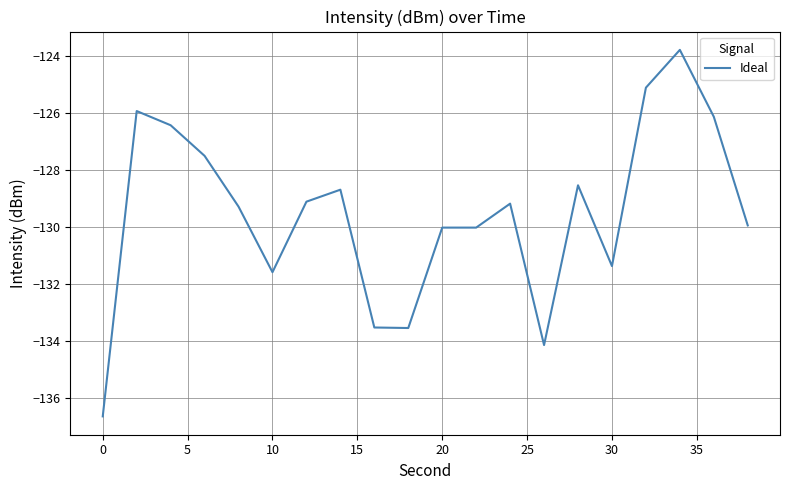

What is the maximum value shown in the chart?

-123.8